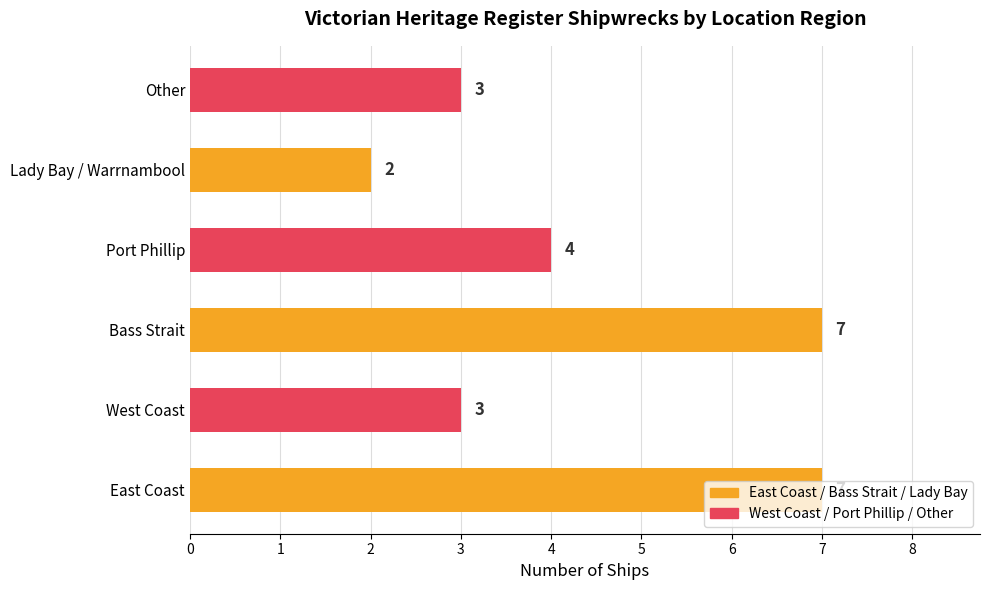

What is the maximum value shown in the chart?

7